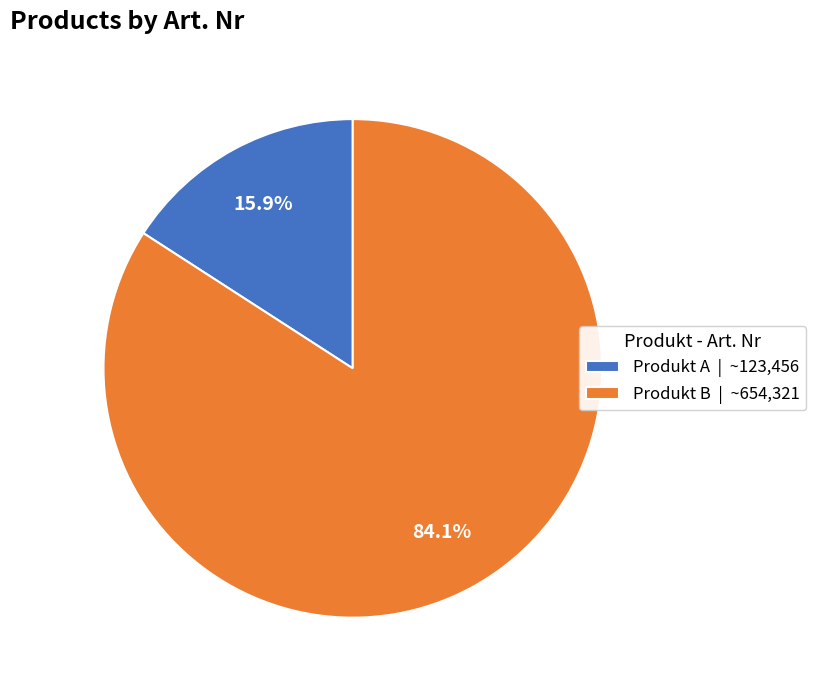

True or false: Produkt B accounts for 84% of the total.

True